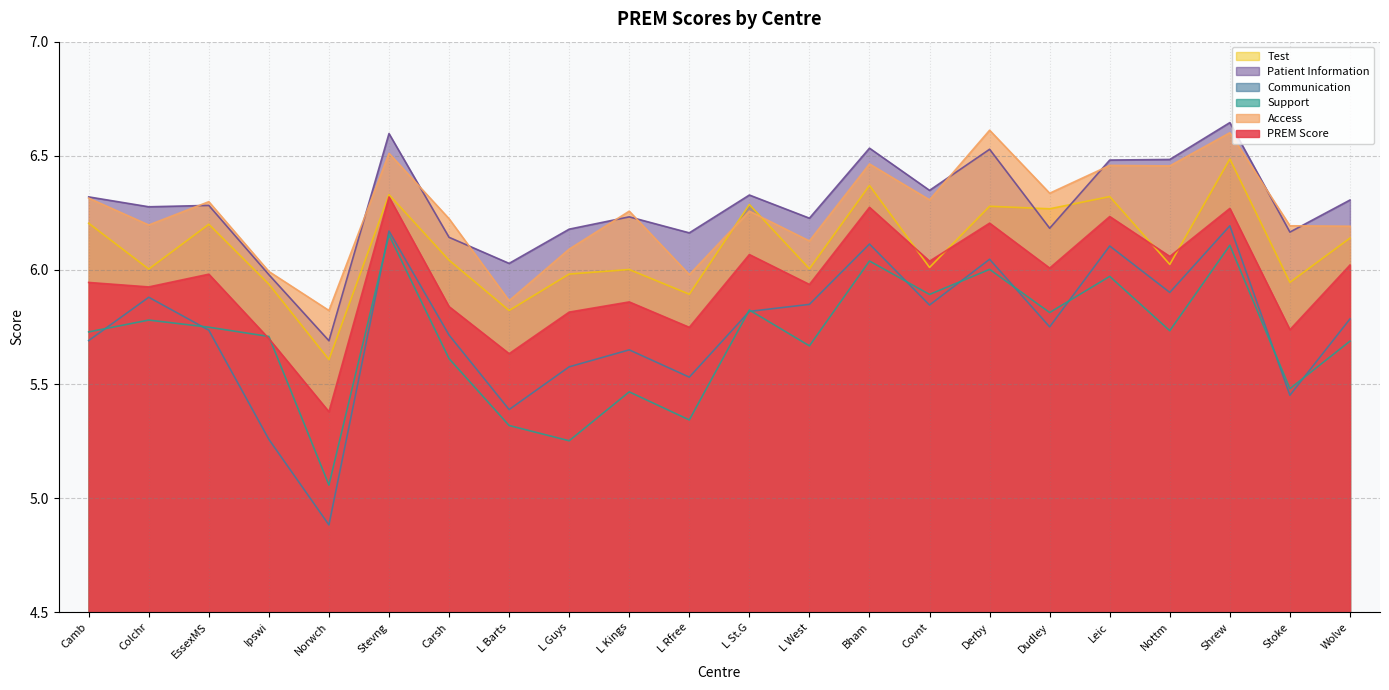

Which series changed the most between L Kings and Nottm?

Support